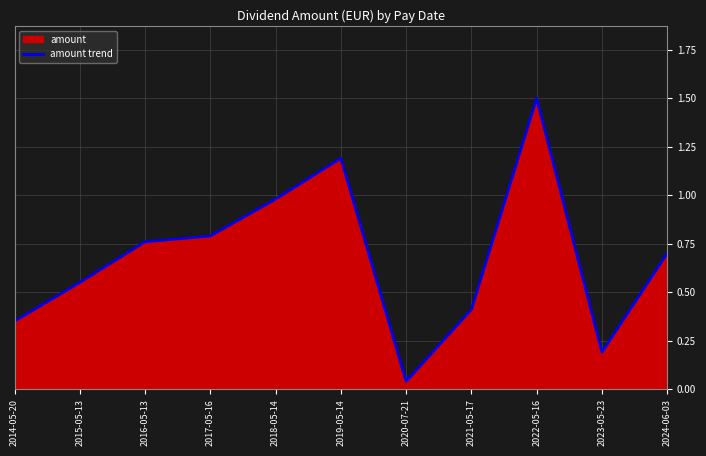

What is the average value?

0.7